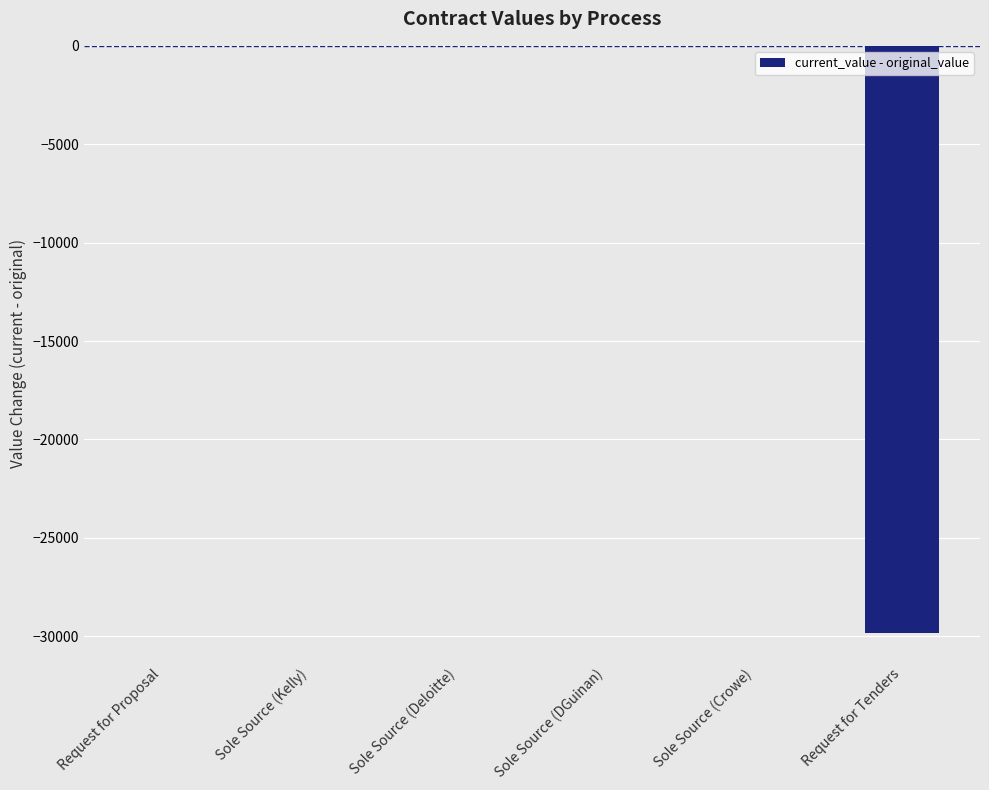

Count the number of categories in the chart.

6